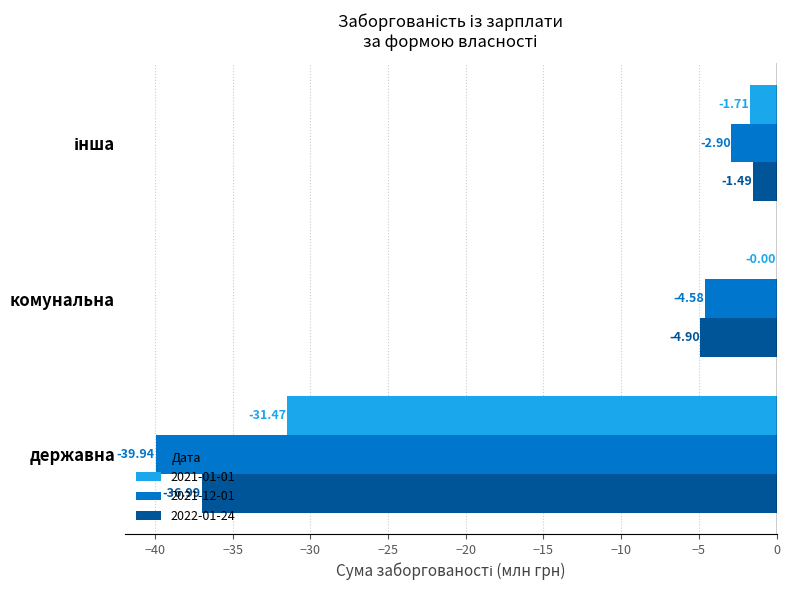

Which label corresponds to the largest value in the chart?

комунальна